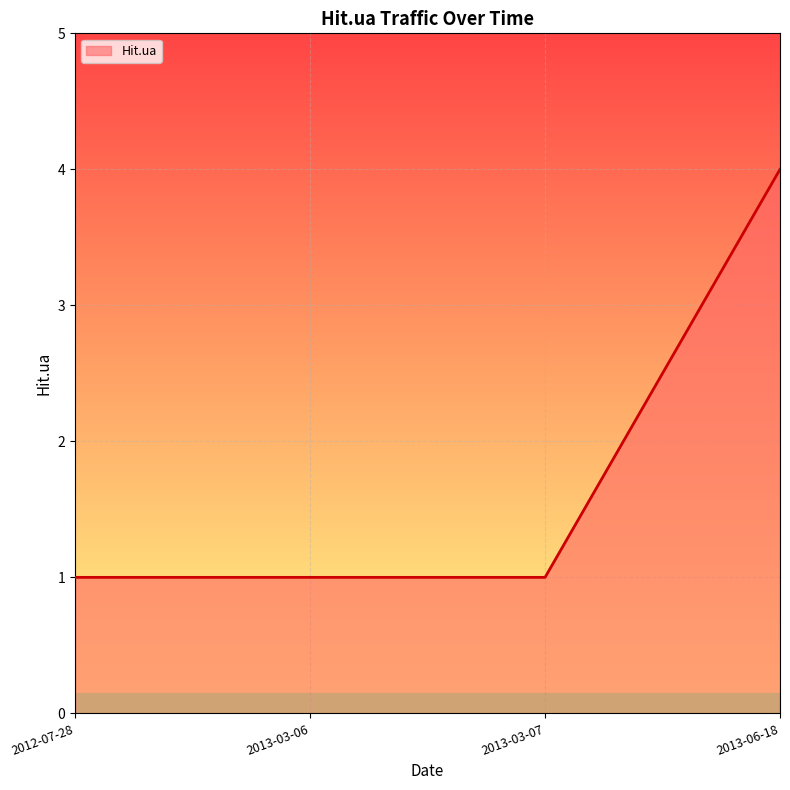

What is the maximum value shown in the chart?

4